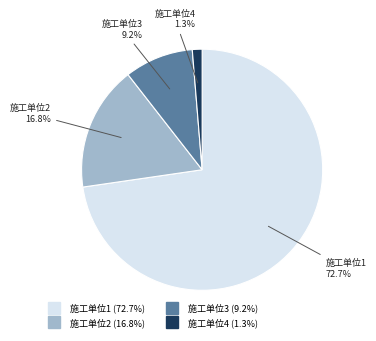

Rank the categories by value from highest to lowest.

施工单位1, 施工单位2, 施工单位3, 施工单位4